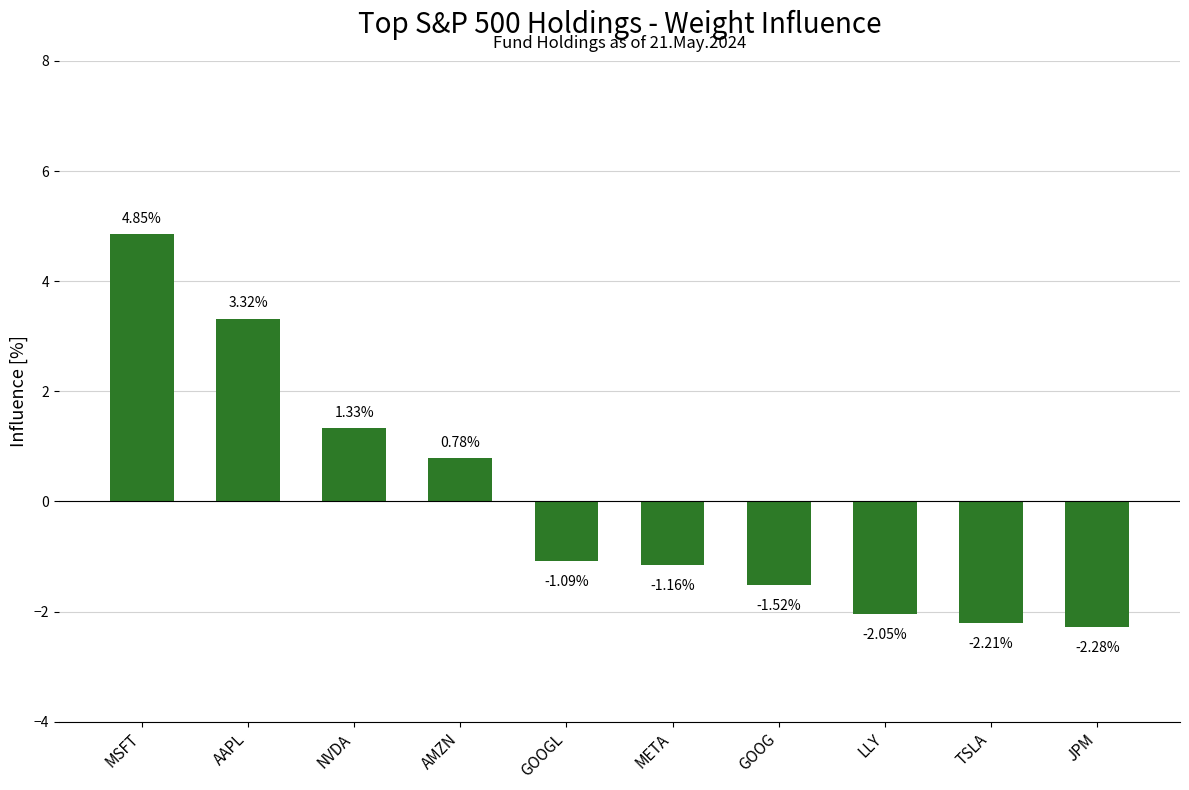

At which category does the chart reach its minimum across all series?

JPM